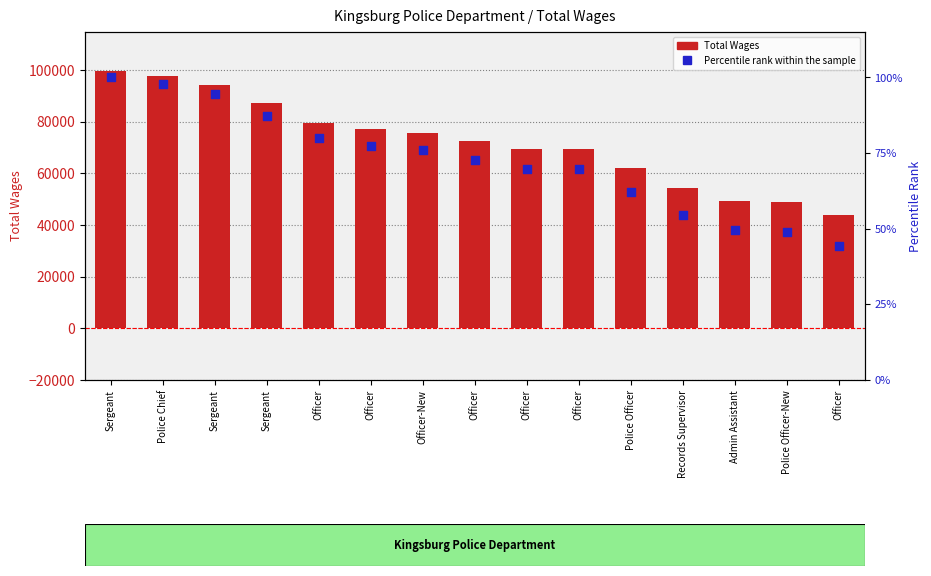

Which series contains the highest Y value?

Total Wages